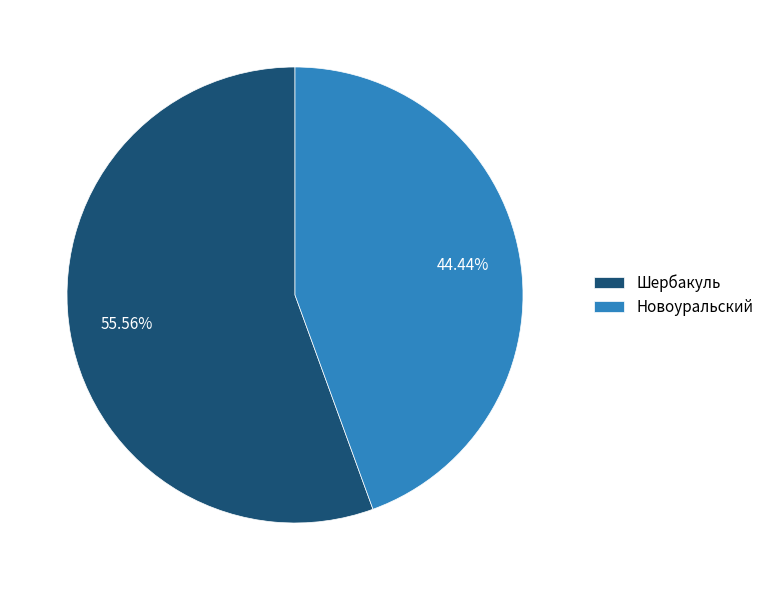

Which category has the smallest portion of the pie?

Новоуральский